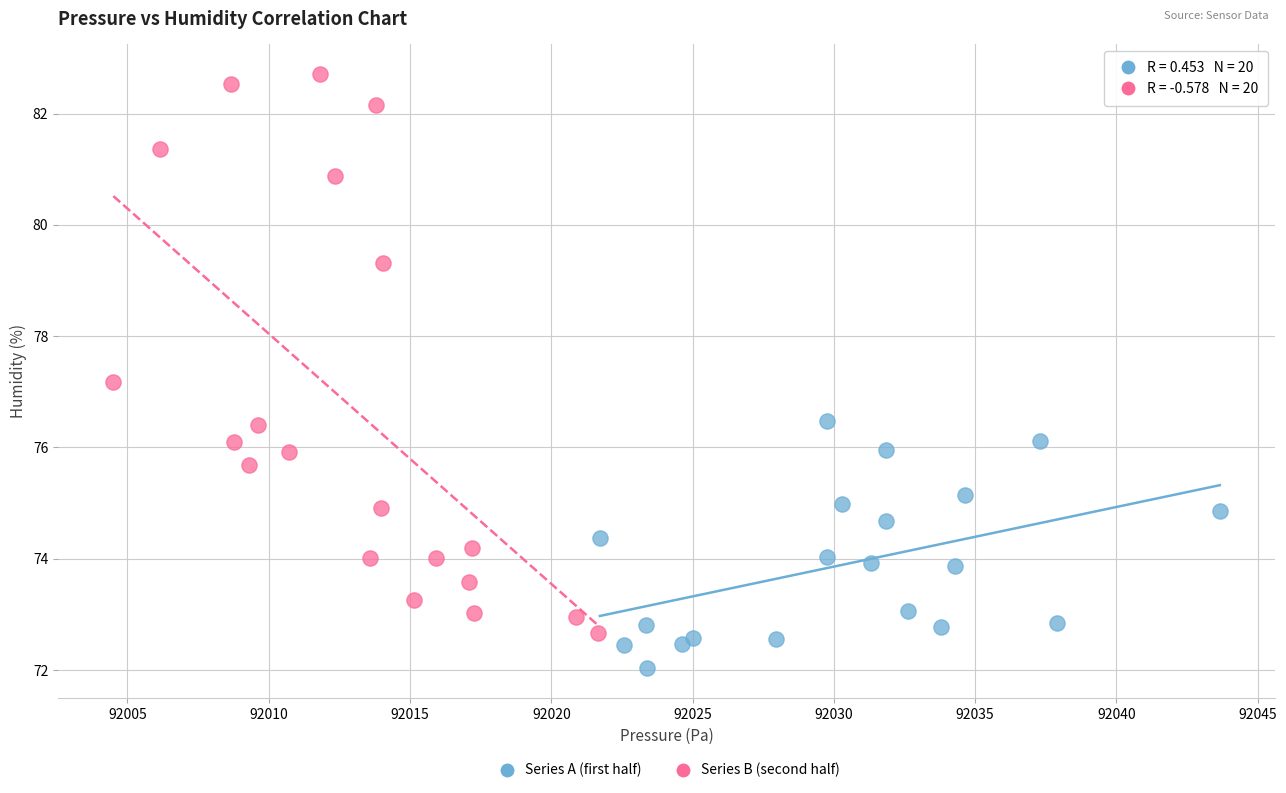

Which series reaches the maximum Y coordinate?

Series B (second half)